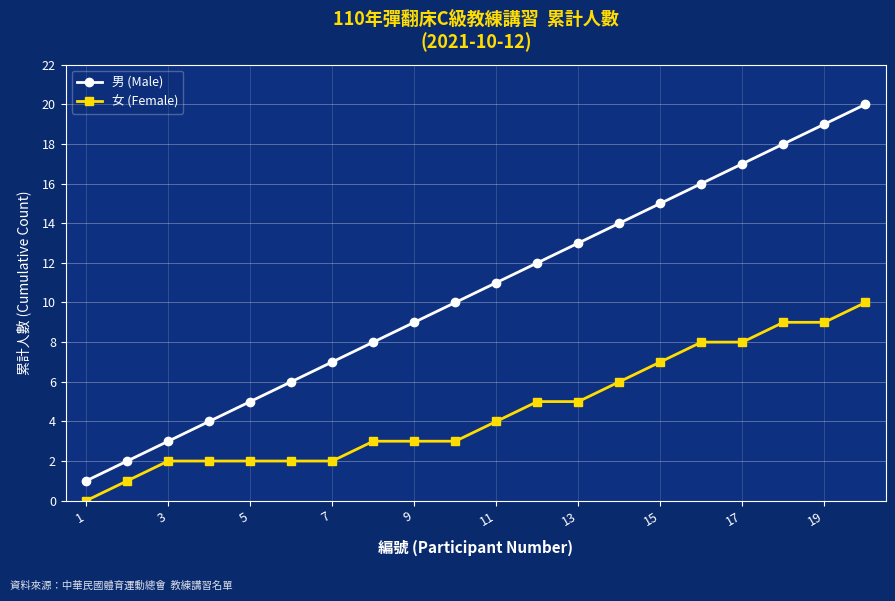

True or false: 男 (Male) has more than 0 interior local peaks.

False